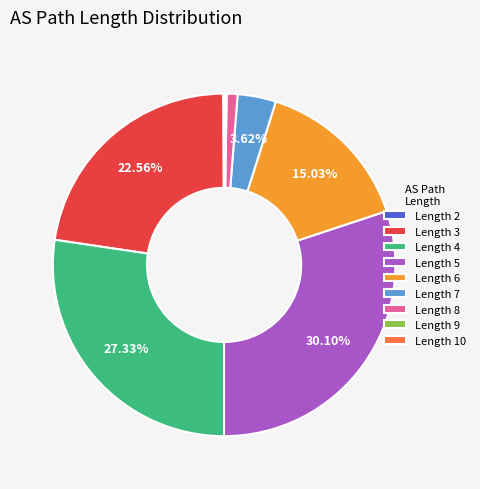

Which has a higher value, Length 6 or Length 4?

Length 4